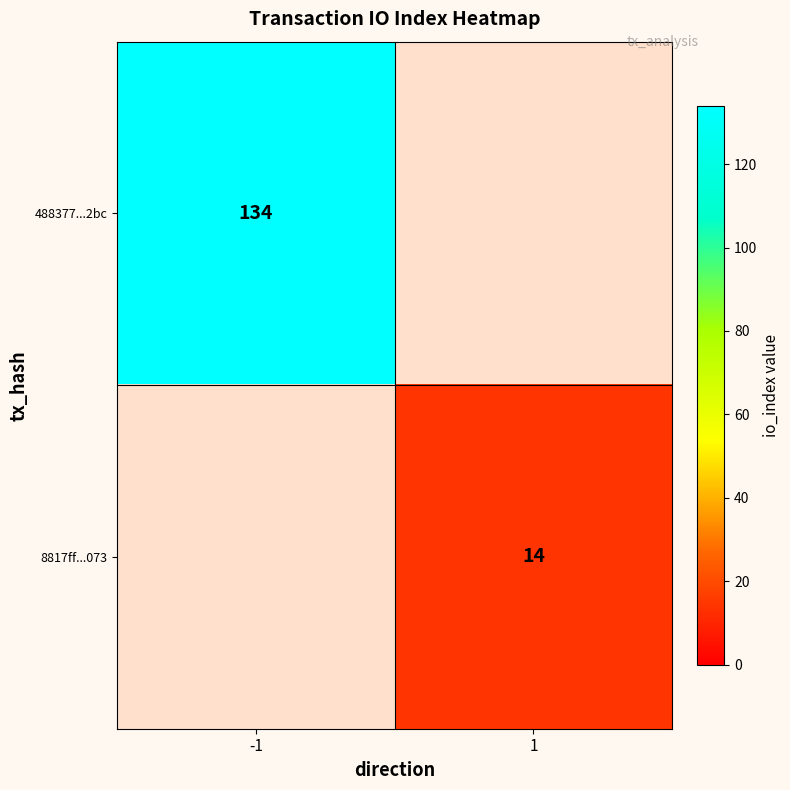

The 488377...2bc series shows 134 at -1. True or false?

True